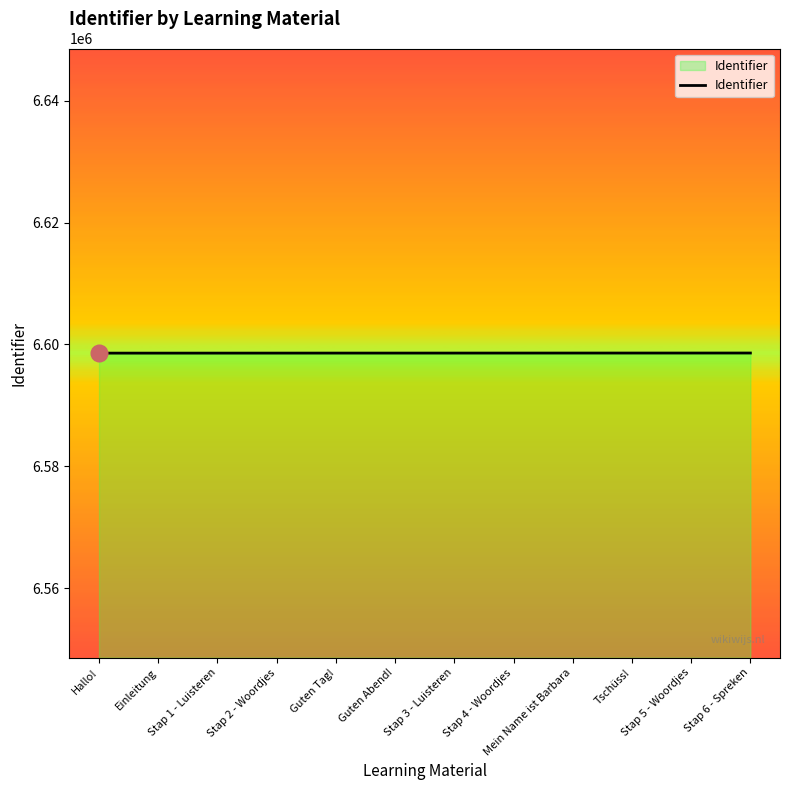

Approximately how many times larger is the value at Stap 4 - Woordjes compared to Einleitung?

1.0